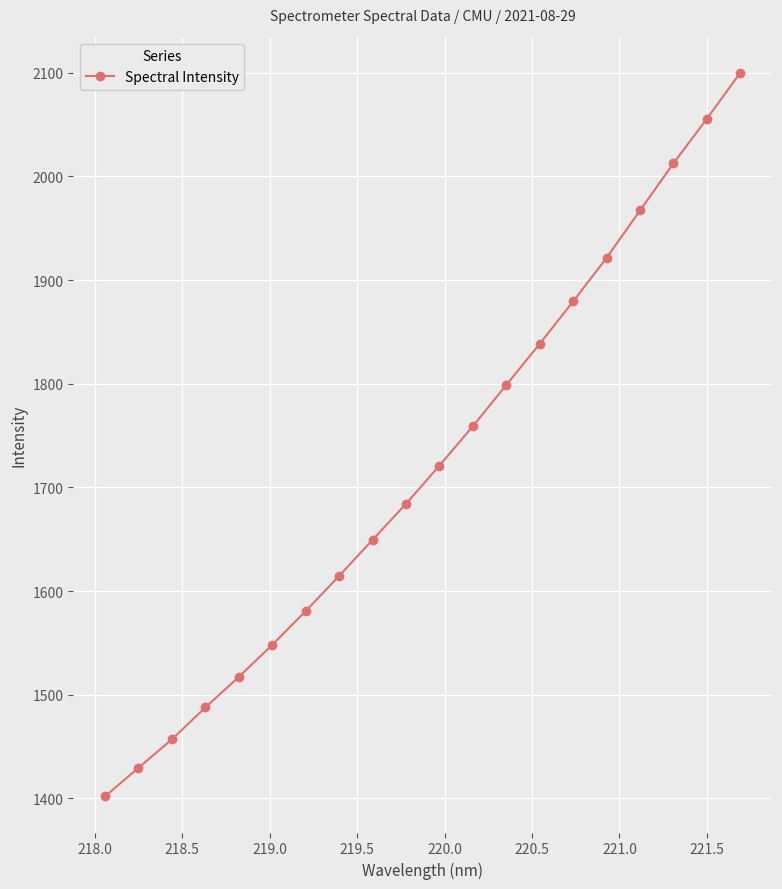

True or false: there are more than 2 points higher than both neighbors.

False